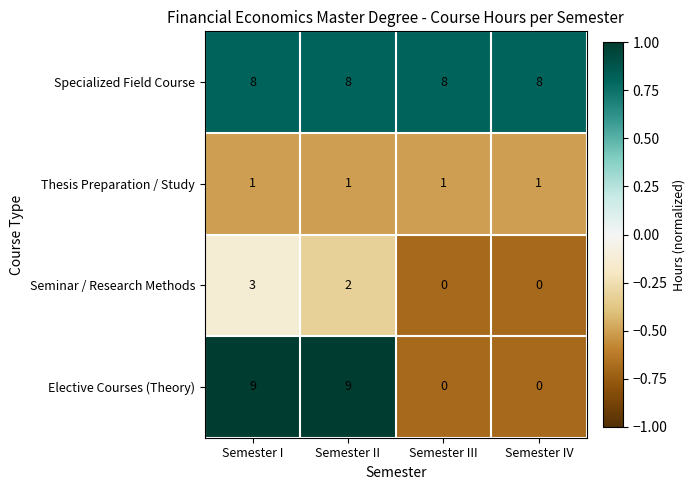

Reading left to right, transcribe all the data shown in this chart.

Specialized Field Course: Semester I=8	Semester II=8	Semester III=8	Semester IV=8
Thesis Preparation / Study: Semester I=1	Semester II=1	Semester III=1	Semester IV=1
Seminar / Research Methods: Semester I=3	Semester II=2	Semester III=0	Semester IV=0
Elective Courses (Theory): Semester I=9	Semester II=9	Semester III=0	Semester IV=0